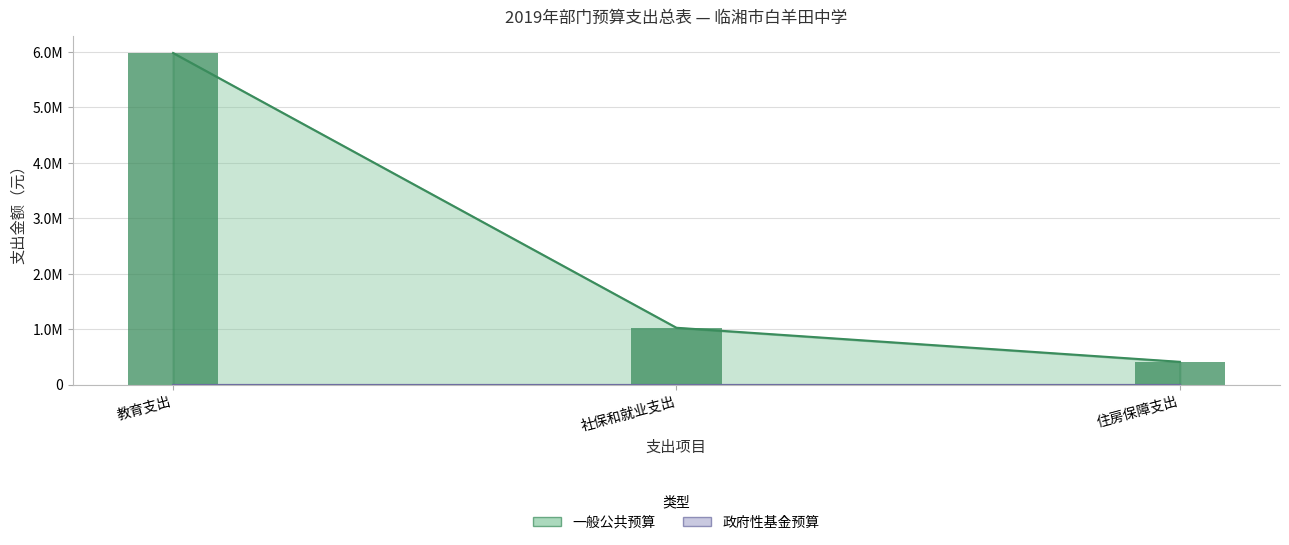

Approximately how many times larger is the value at 社保和就业支出 compared to 住房保障支出?

2.5